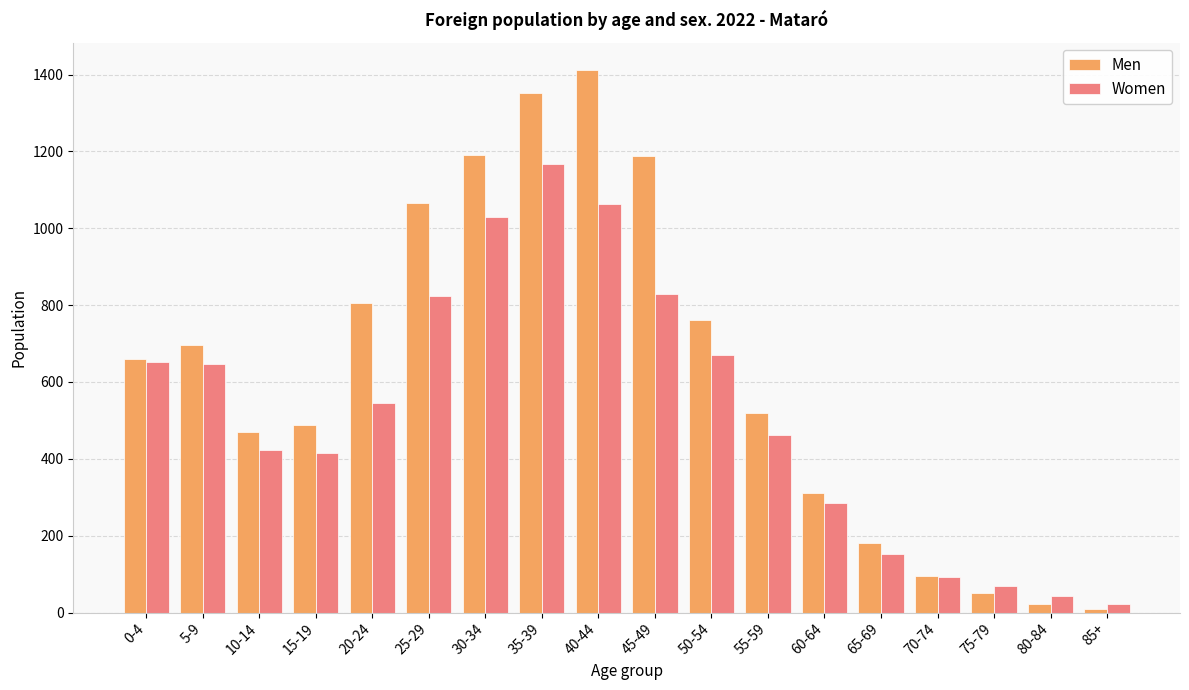

The value of Men at 30-34 is 1190. True or false?

True